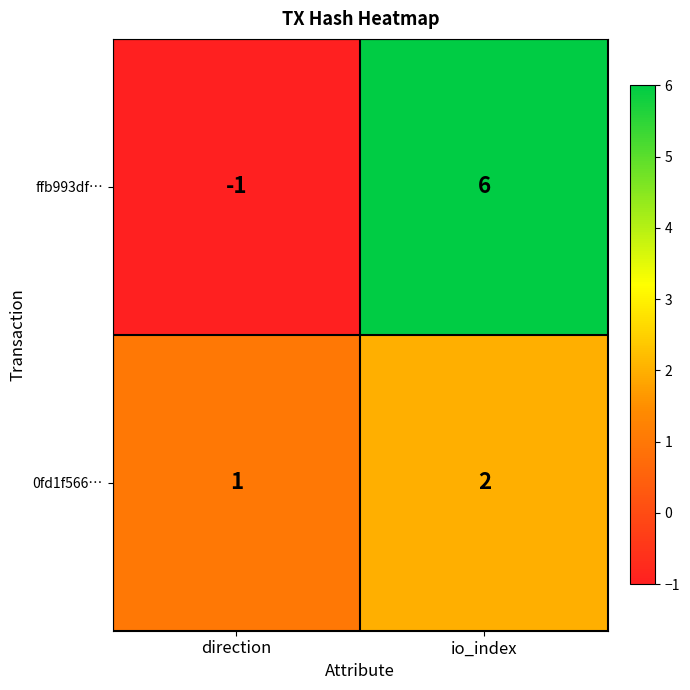

Rank the series at direction from highest to lowest value.

0fd1f566…, ffb993df…